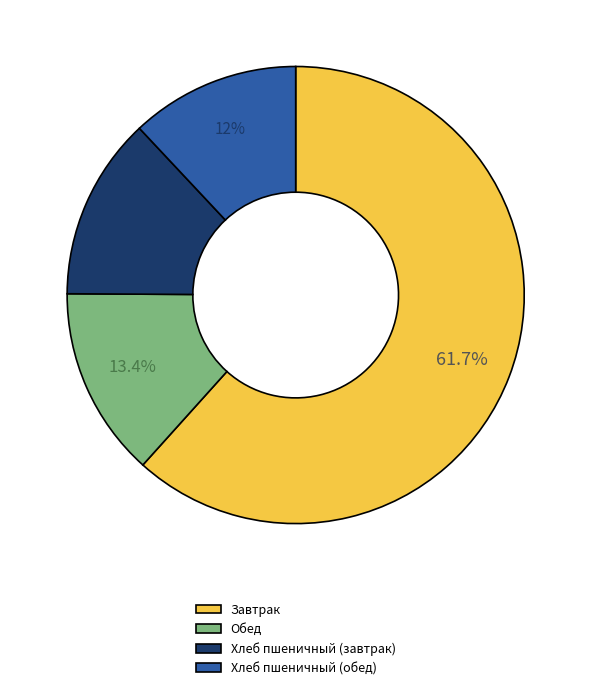

To the nearest percent, what is the difference between the largest and smallest slice percentages?

50%